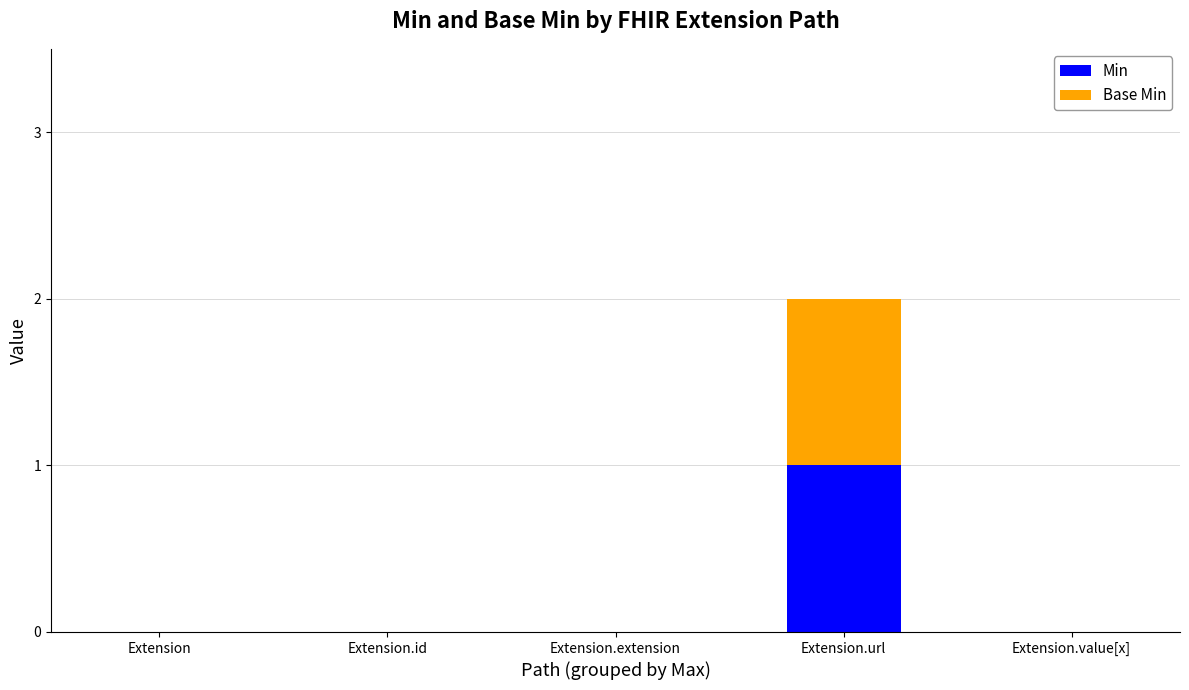

Count the number of categories in the chart.

5